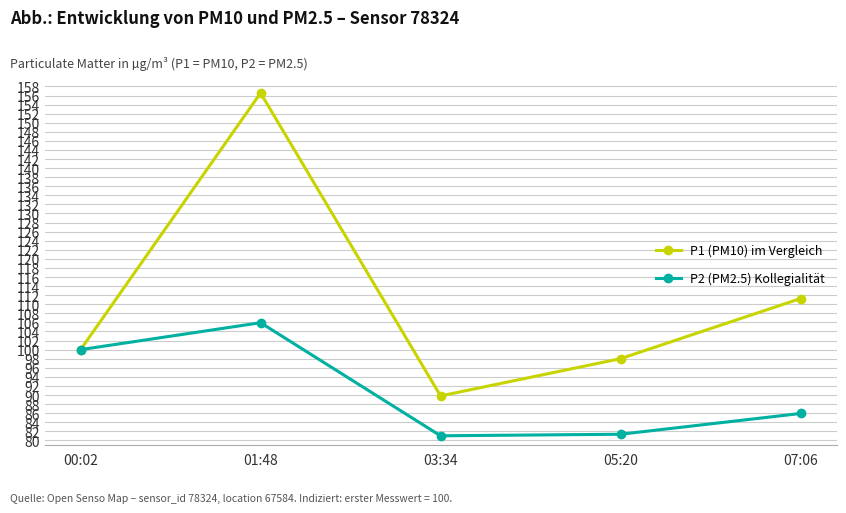

Where is P1 (PM10) im Vergleich nearest to the value 123?

07:06